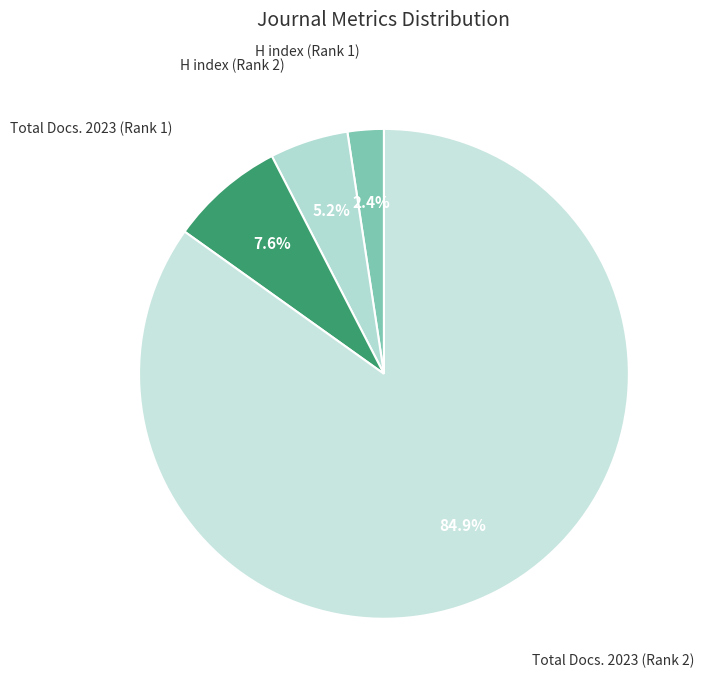

How many segments does this pie chart have?

4